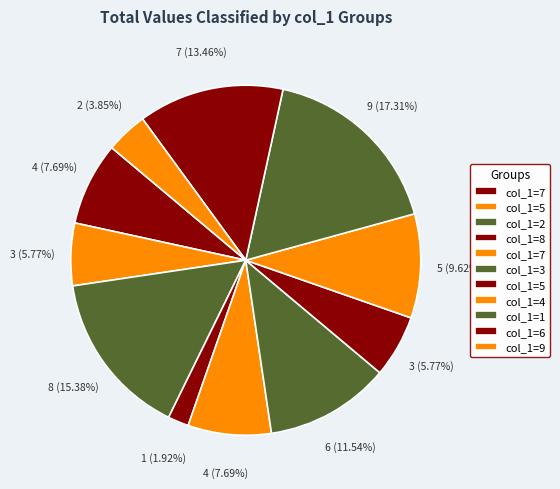

How many segments does this pie chart have?

11